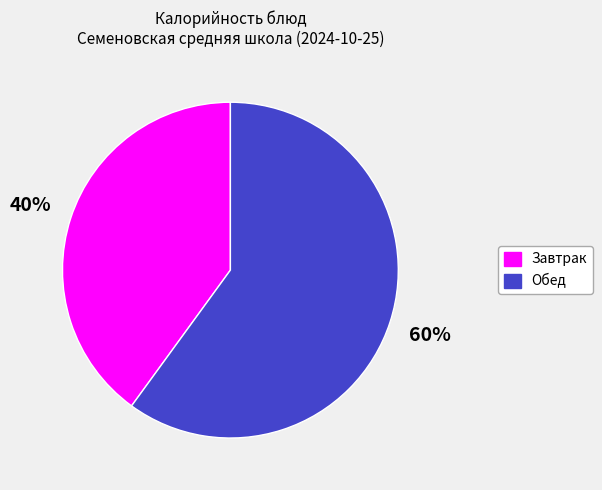

To the nearest percent, what is the average slice percentage?

50%